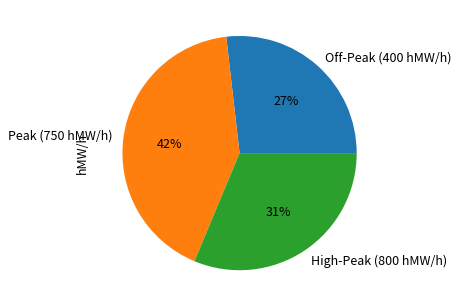

The Peak (750 hMW/h) slice represents 42% of the pie. True or false?

True